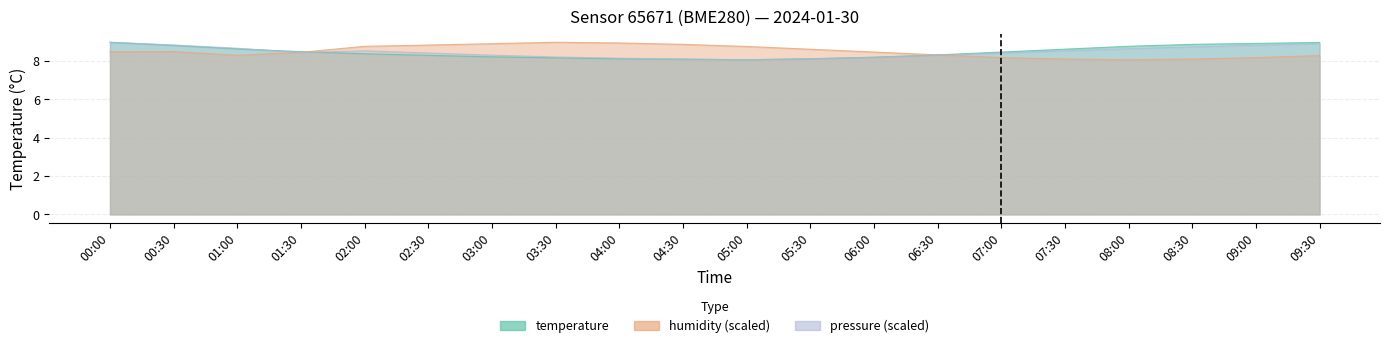

Which category has the highest value in the humidity series?

03:30